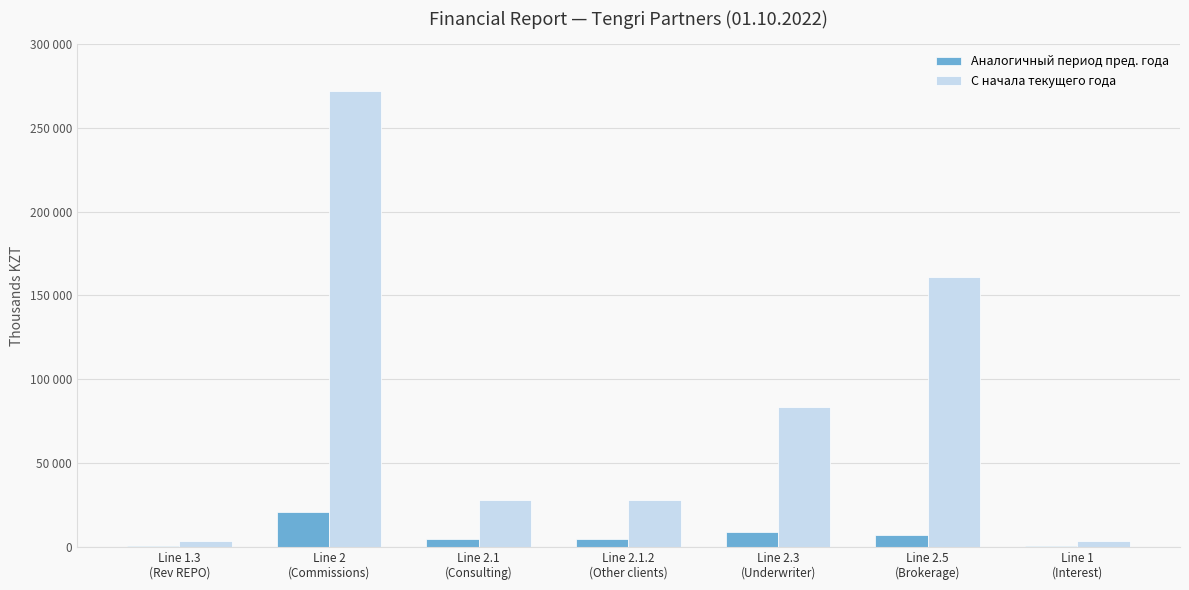

What are all the series names shown in the legend?

Аналогичный период пред. года, С начала текущего года